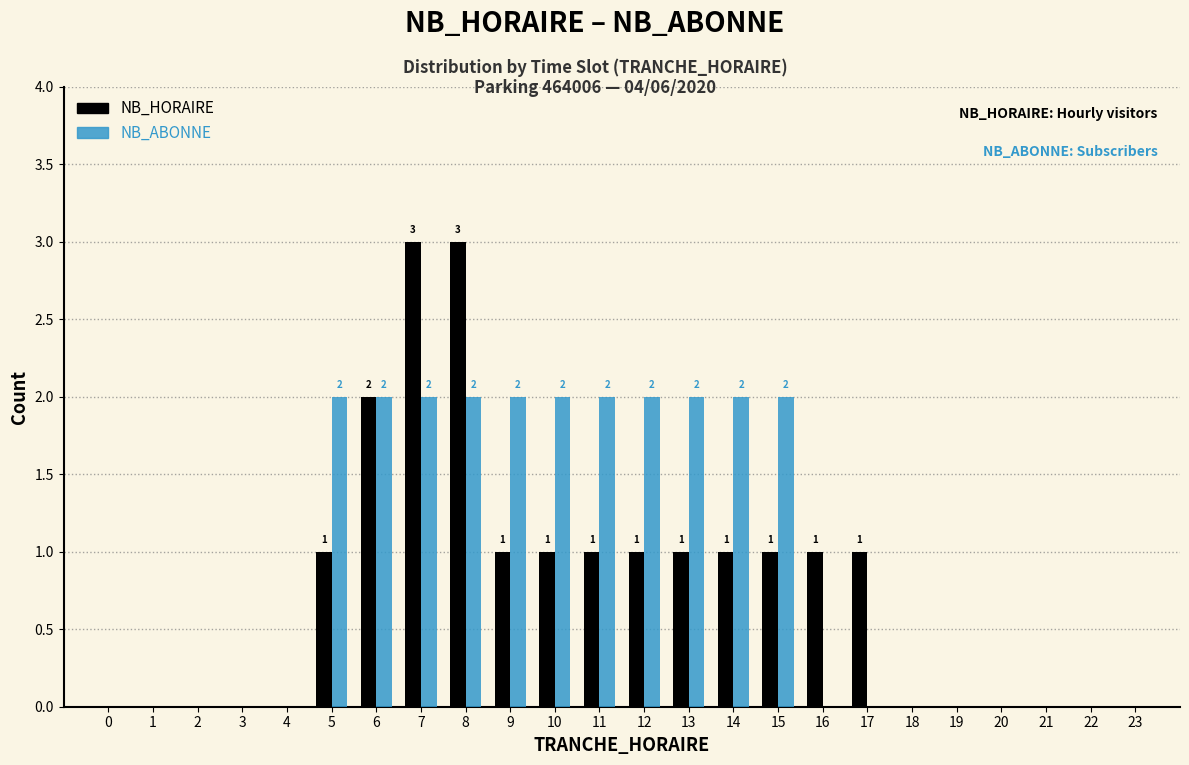

Reading left to right, what are all the values shown in this chart?

NB_HORAIRE: 0=0	1=0	2=0	3=0	4=0	5=1	6=2	7=3	8=3	9=1	10=1	11=1	12=1	13=1	14=1	15=1	16=1	17=1	18=0	19=0	20=0	21=0	22=0	23=0
NB_ABONNE: 0=0	1=0	2=0	3=0	4=0	5=2	6=2	7=2	8=2	9=2	10=2	11=2	12=2	13=2	14=2	15=2	16=0	17=0	18=0	19=0	20=0	21=0	22=0	23=0